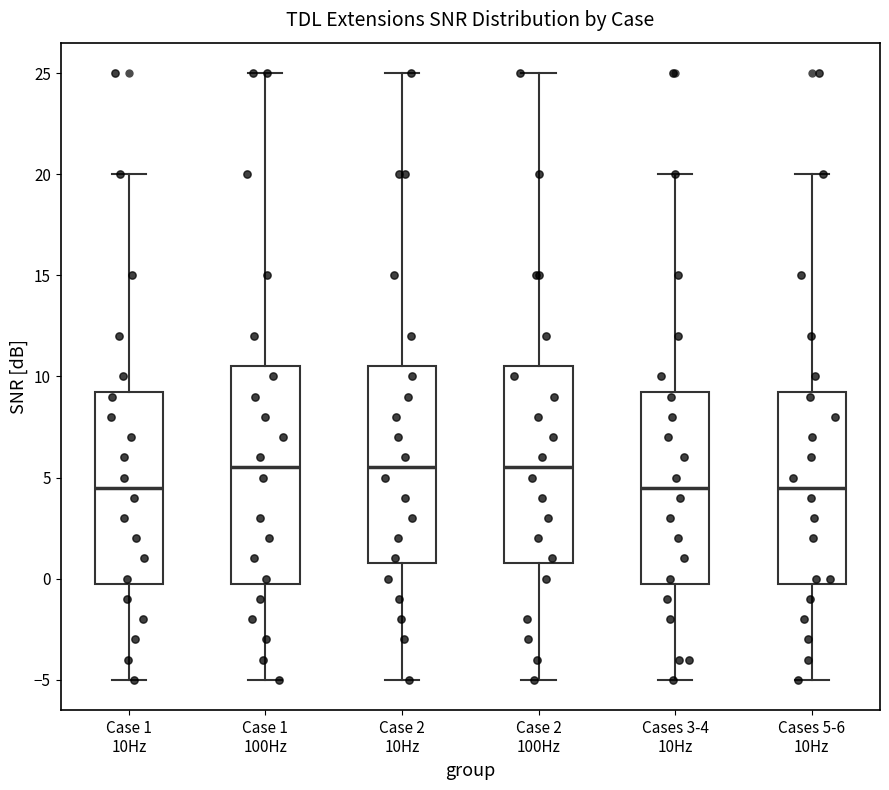

Reading left to right, read every box against the y-axis: the position of its median line, the range the box covers, and the ends of its whiskers. The values are not printed on the chart, so give them approximately, as read against the axis.

Case 1 10Hz: median 4.5, box 0.0 to 9.5, whiskers -5.0 to 20.0
Case 1 100Hz: median 5.5, box 0.0 to 10.5, whiskers -5.0 to 25.0
Case 2 10Hz: median 5.5, box 1.0 to 10.5, whiskers -5.0 to 25.0
Case 2 100Hz: median 5.5, box 1.0 to 10.5, whiskers -5.0 to 25.0
Cases 3-4 10Hz: median 4.5, box 0.0 to 9.5, whiskers -5.0 to 20.0
Cases 5-6 10Hz: median 4.5, box 0.0 to 9.5, whiskers -5.0 to 20.0